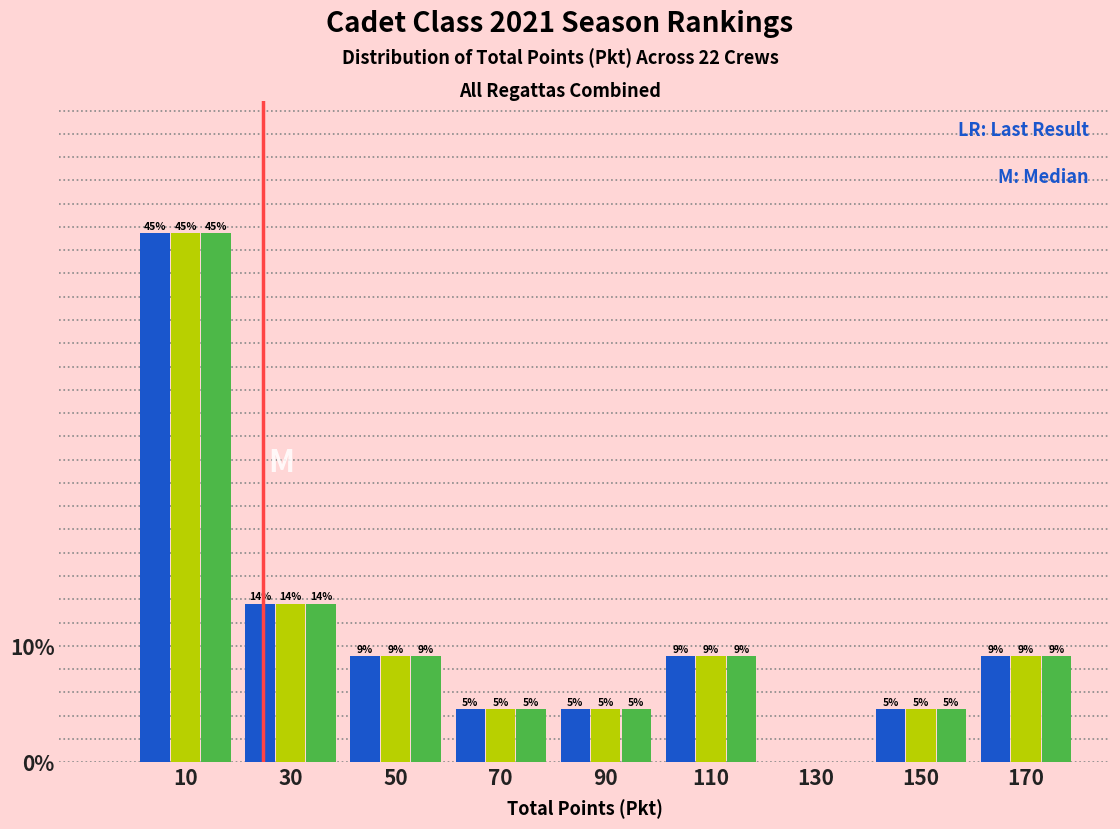

Does the chart contain stacked bars?

No